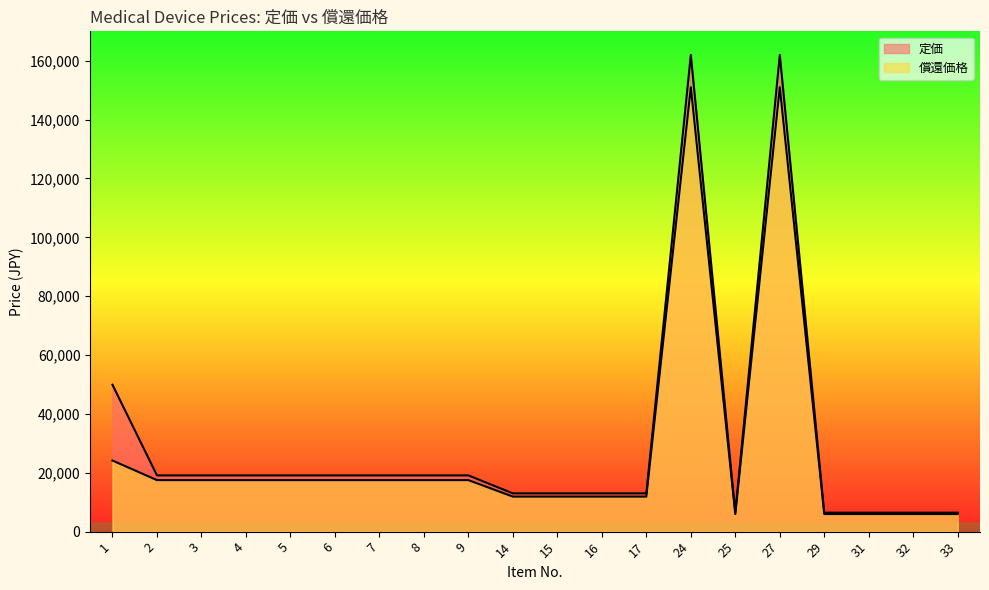

True or false: 定価 has more than 0 points higher than both neighbors.

True